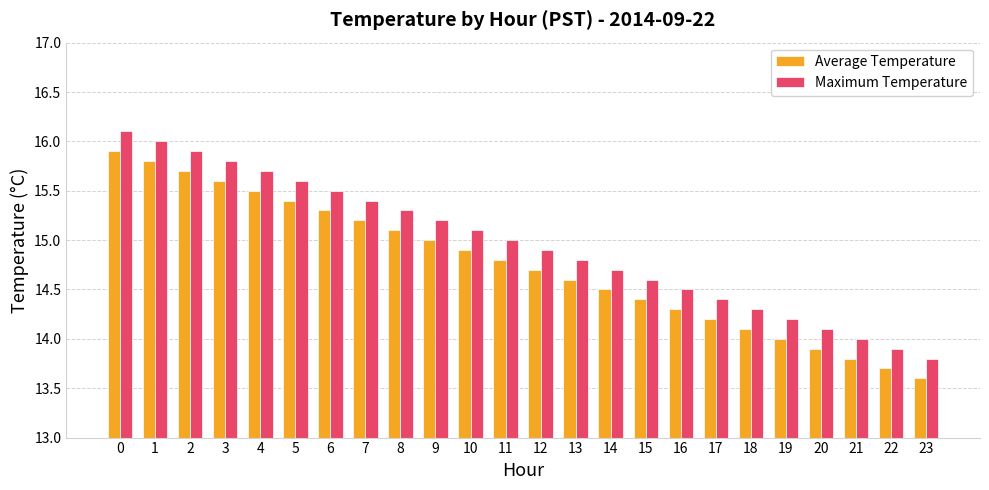

At 18, list the series in order from largest to smallest.

Maximum Temperature, Average Temperature